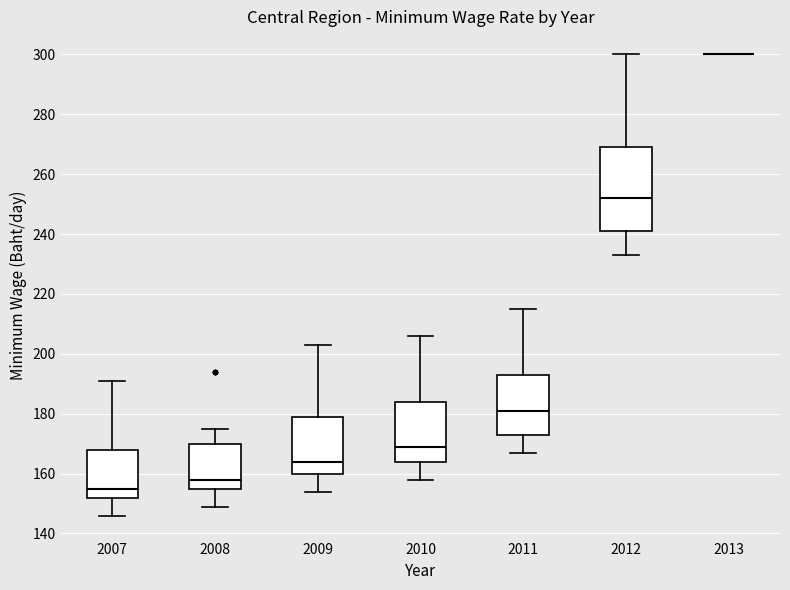

Reading left to right, transcribe this box plot: for each box, give where its median line is, the range the box spans, and where its two whiskers end, as read against the y-axis. The values are not printed on the chart, so give them approximately, as read against the axis.

2007: median 156, box 152 to 168, whiskers 146 to 192
2008: median 158, box 156 to 170, whiskers 150 to 176
2009: median 164, box 160 to 180, whiskers 154 to 204
2010: median 170, box 164 to 184, whiskers 158 to 206
2011: median 182, box 174 to 194, whiskers 168 to 216
2012: median 252, box 242 to 270, whiskers 234 to 300
2013: box collapsed to a line at 300, whiskers 300 to 300